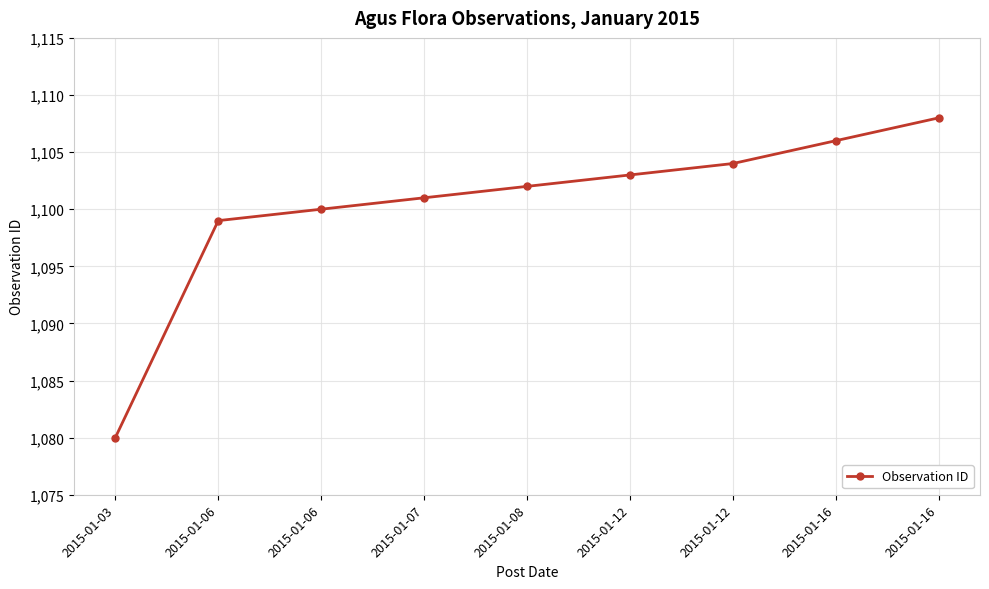

What is the greatest value displayed?

1108